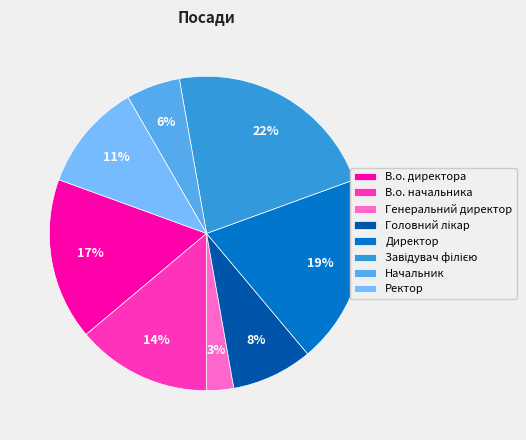

What is the ratio of the value at Начальник to the value at В.о. начальника?

0.4